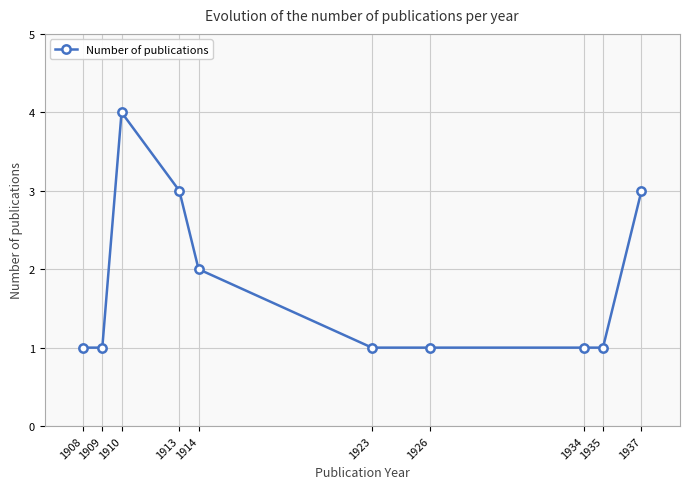

Does the chart have visible grid lines?

Yes